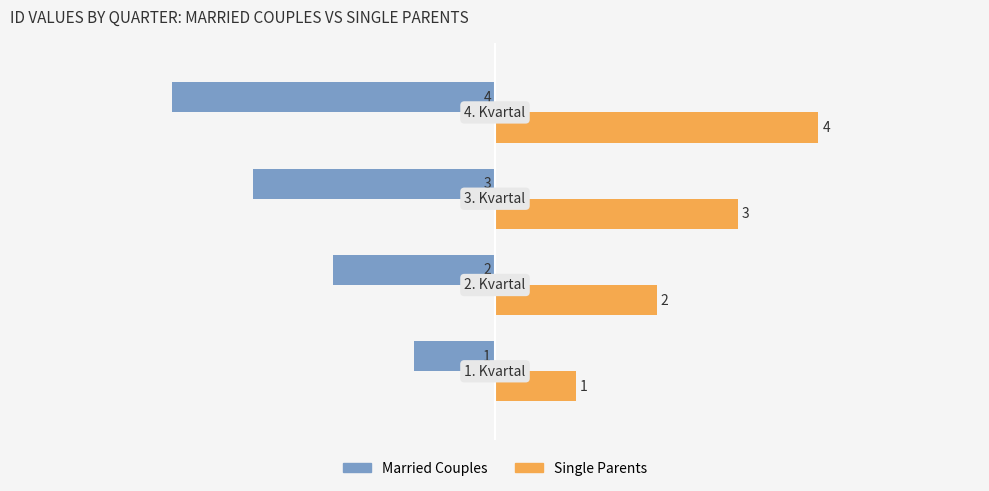

At how many categories does at least one series exceed -1?

4